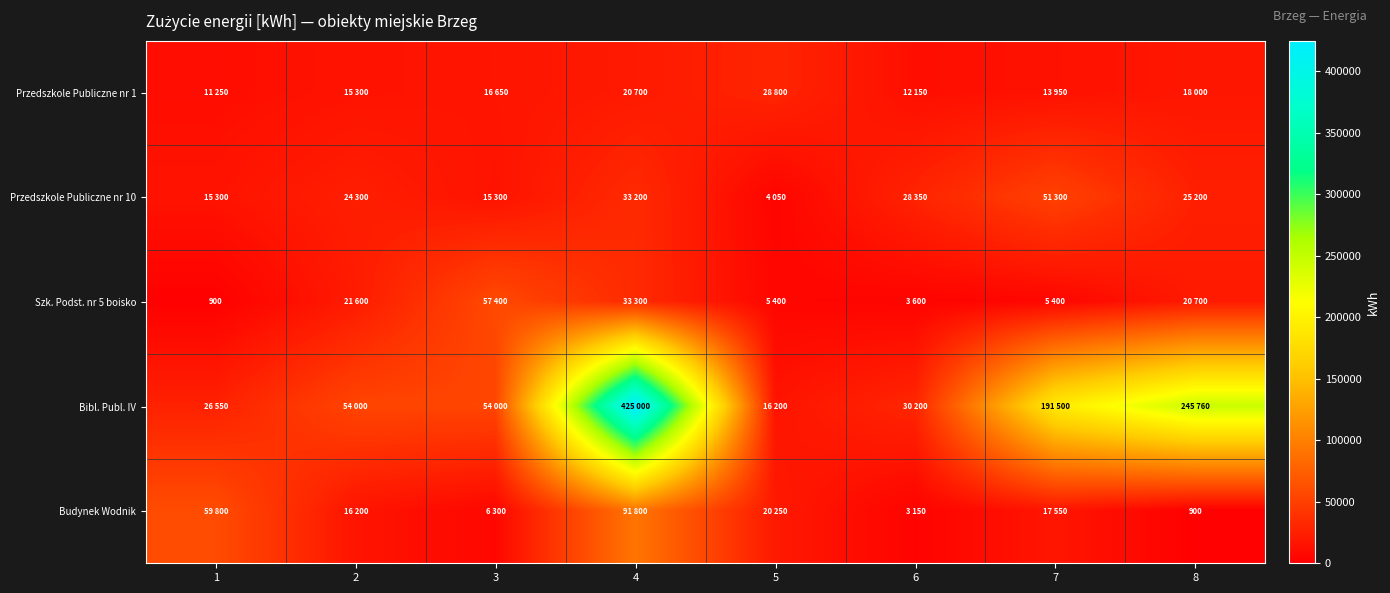

At which label does Bibl. Publ. IV first exceed 54000?

4